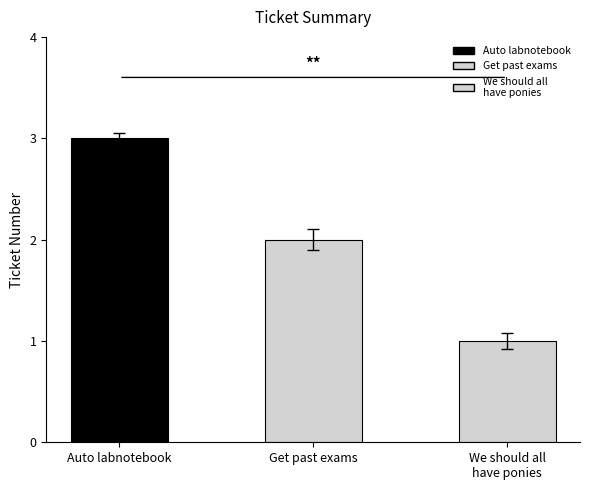

List the labels in order of value, largest first.

Auto labnotebook - git commit, Get copies of the past 1st level exams, We should all have ponies